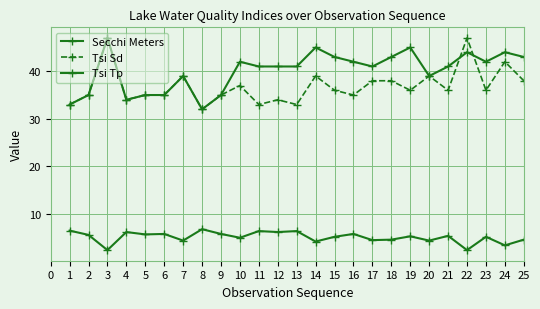

How many distinct data groups are displayed?

3